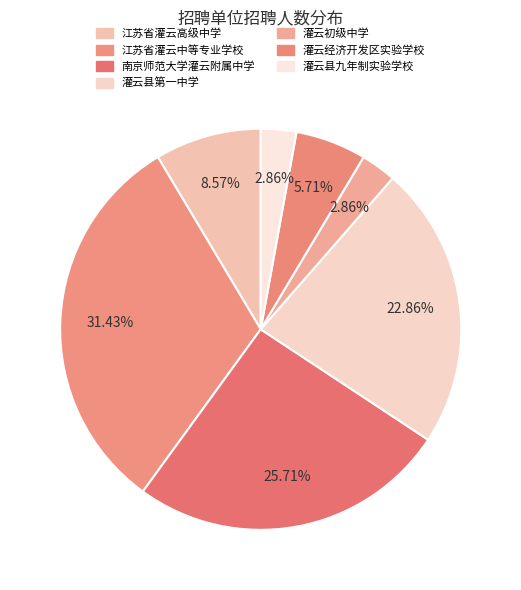

What portion of the pie excludes 江苏省灌云高级中学?

91.4%